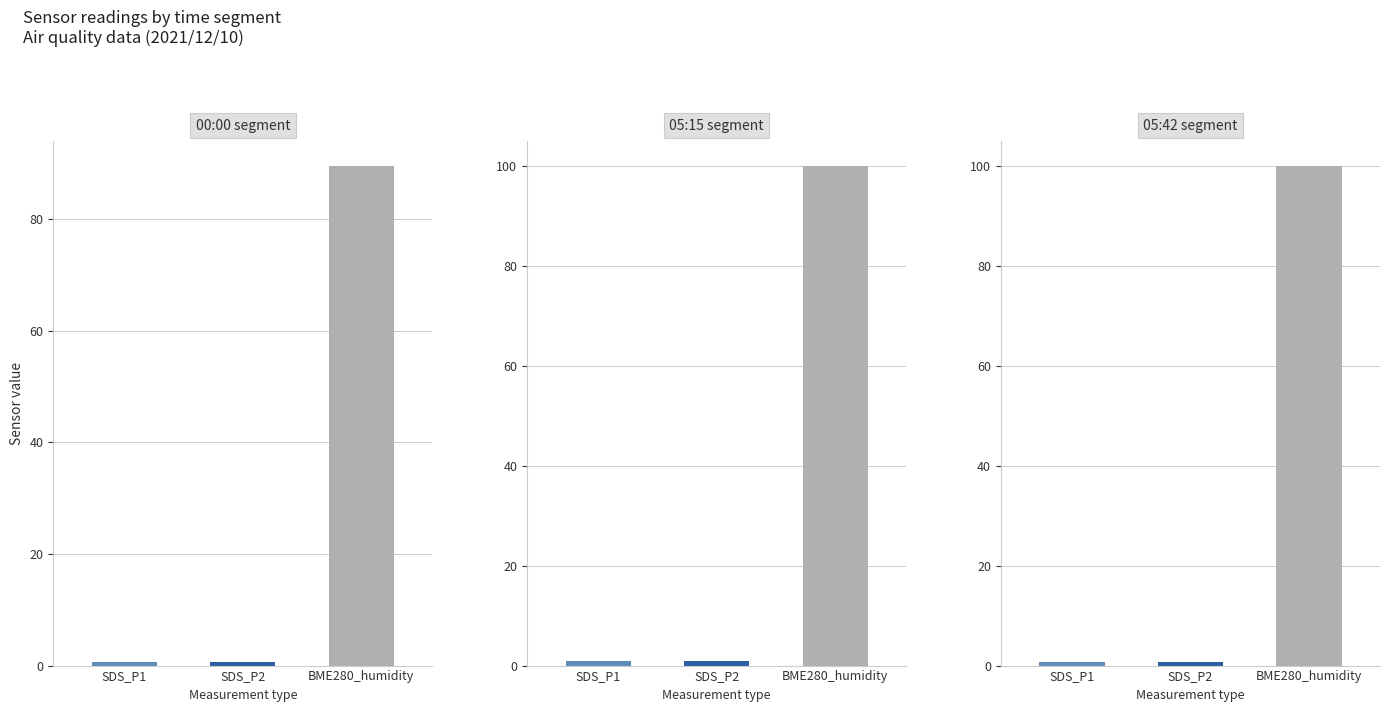

Are the bars grouped side by side (vs. stacked)?

Yes